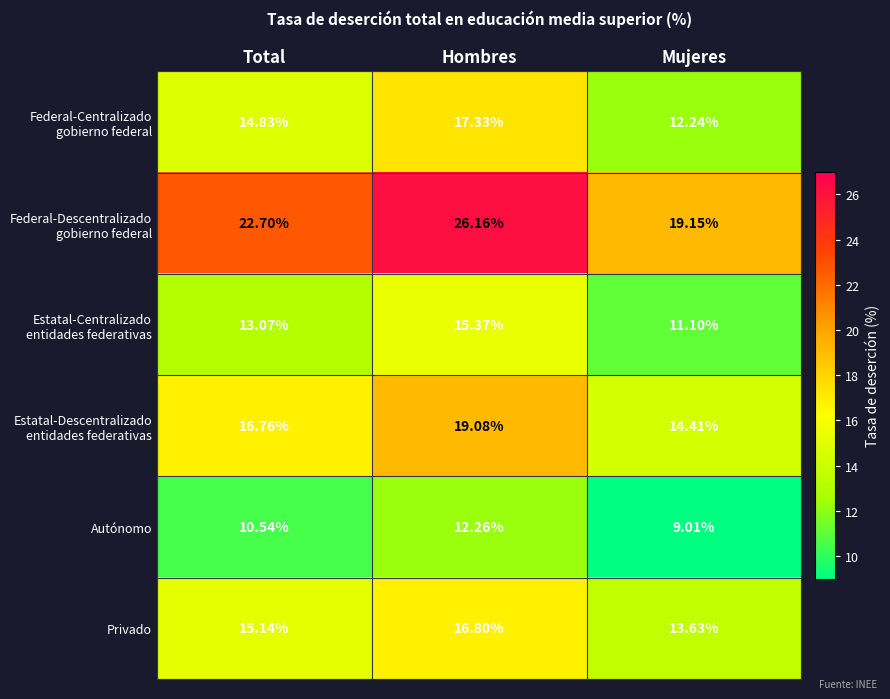

At which label is Autónomo closest to 10?

Total